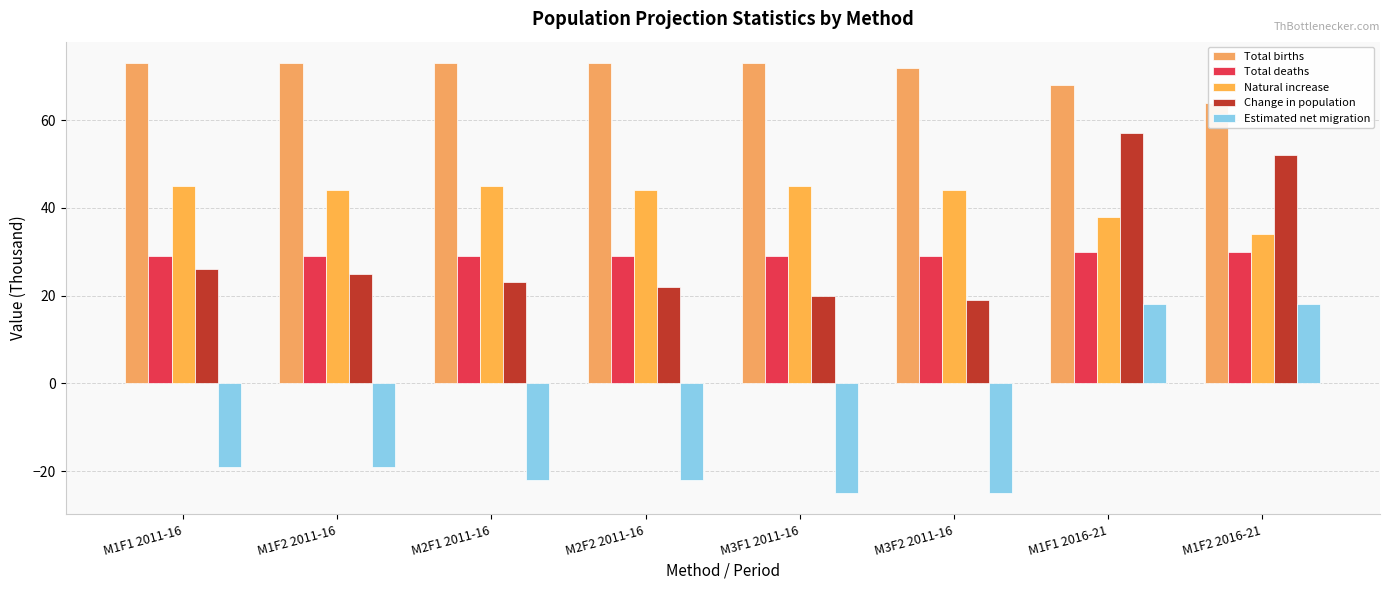

Which category has the highest value across all series?

M1F1 2011-16